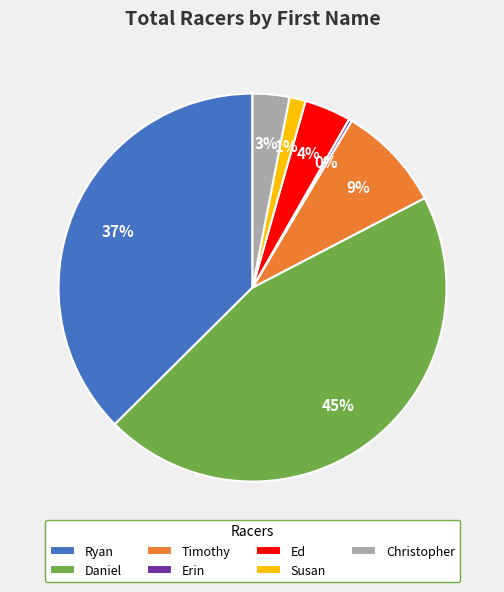

Do Daniel and Christopher together represent more than half of the pie?

No